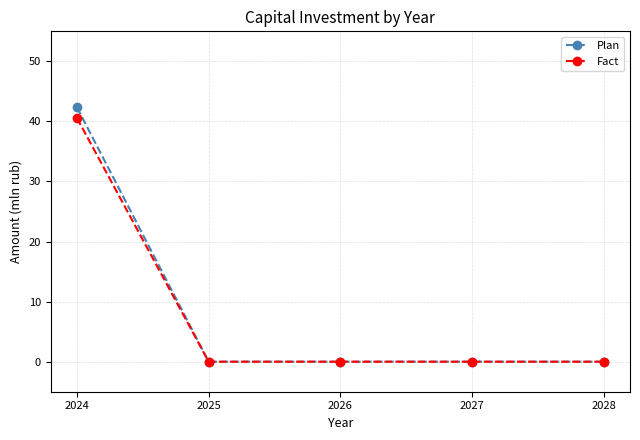

Is it true that Plan equals -14.4 at 2026?

False